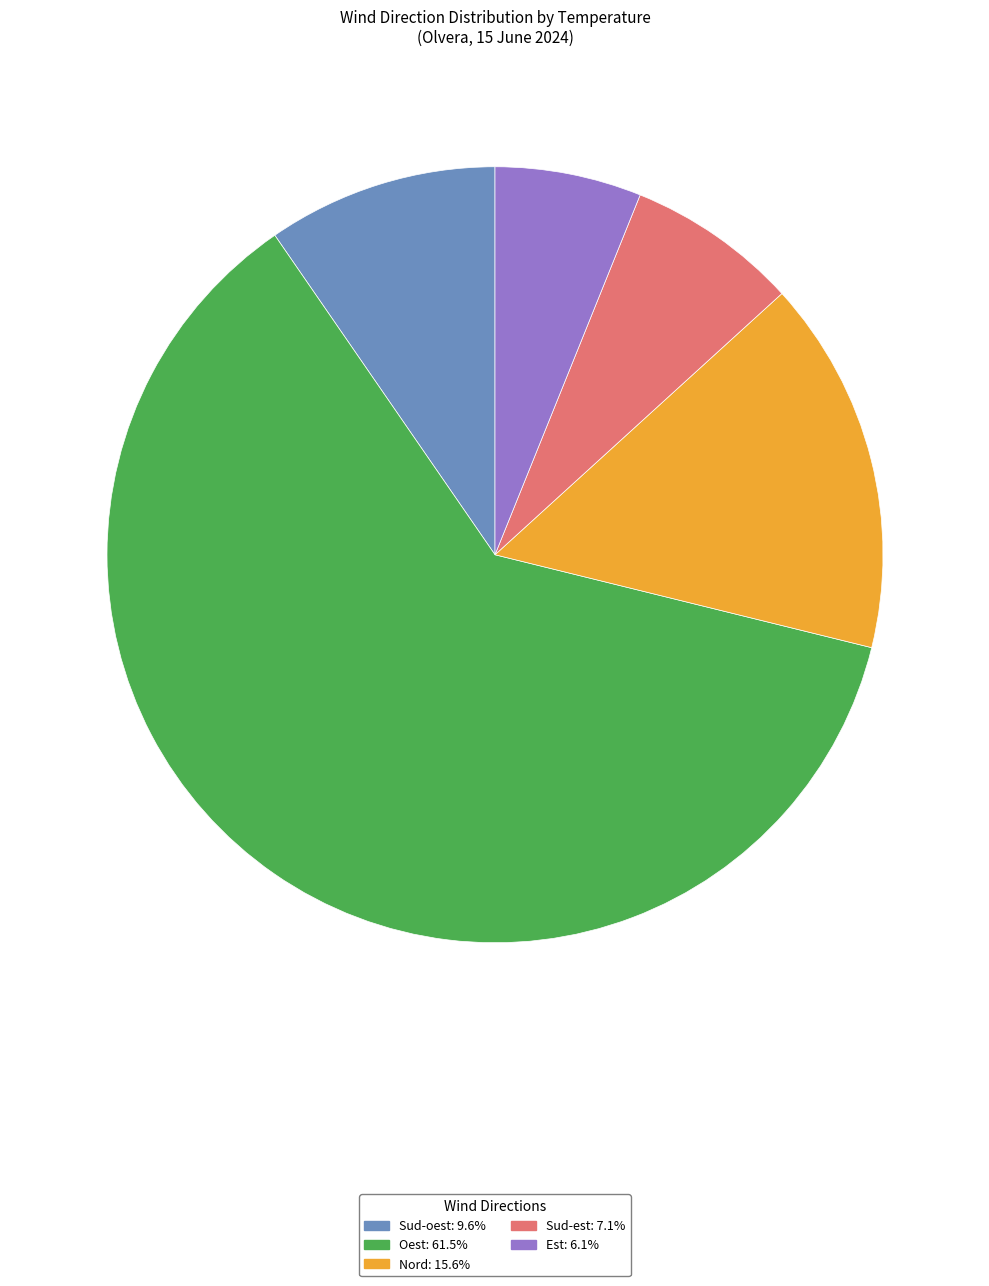

Is there a majority slice in this chart?

Yes